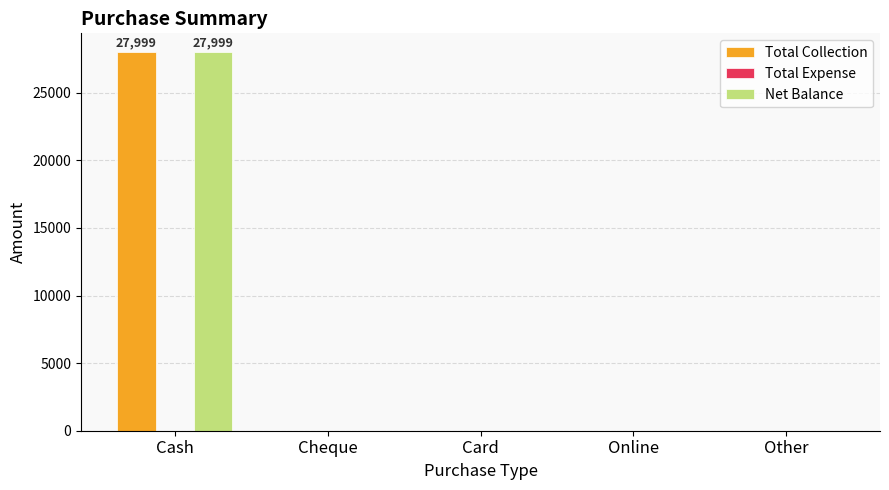

Is the value of Total Collection at Online greater than the value of Net Balance at Cash?

No